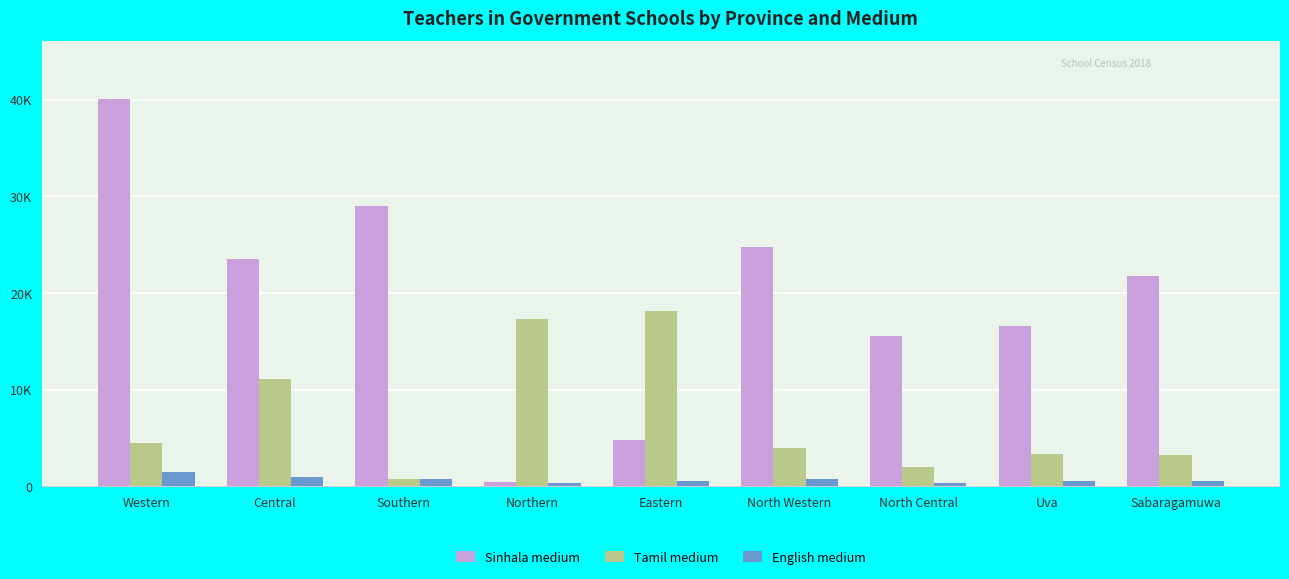

Reading left to right, what are all the values shown in this chart?

Sinhala medium: 40057	23528	29034	479	4769	24745	15527	16605	21800
Tamil medium: 4439	11111	803	17308	18141	3973	1997	3325	3193
English medium: 1528	1002	764	371	537	784	367	564	583